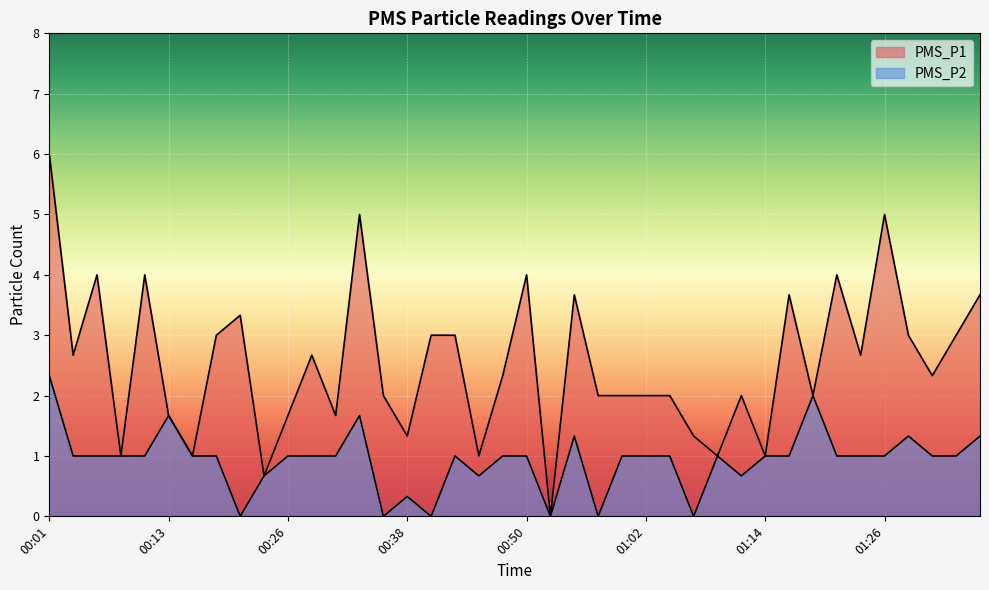

At which label does PMS_P2 first exceed 1?

00:01